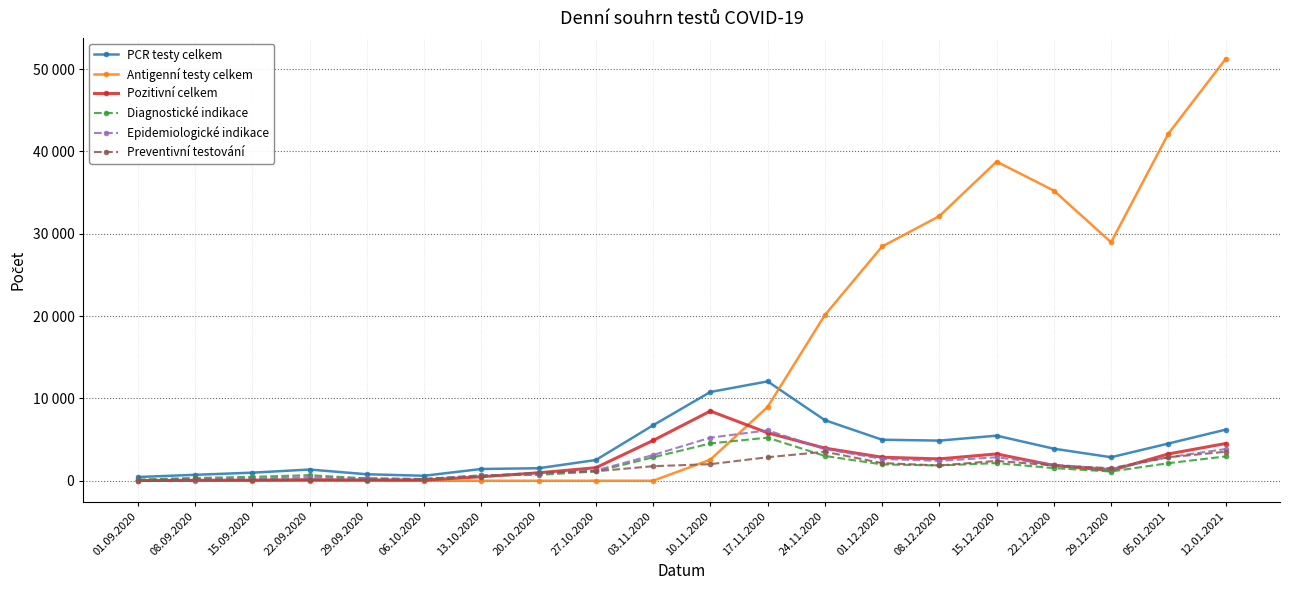

What position from the left is 03.11.2020?

10